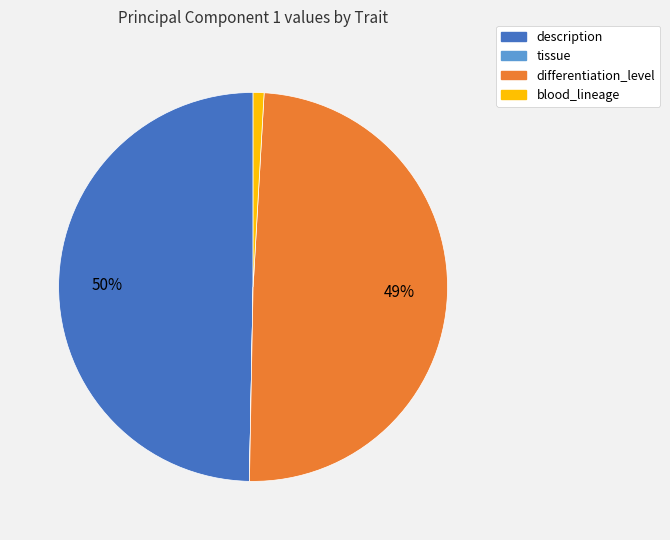

The differentiation_level slice represents 61% of the pie. True or false?

False